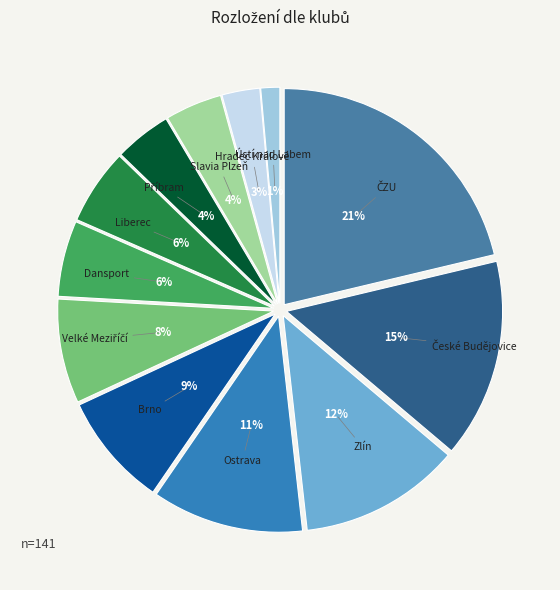

Does any single category account for the majority?

No